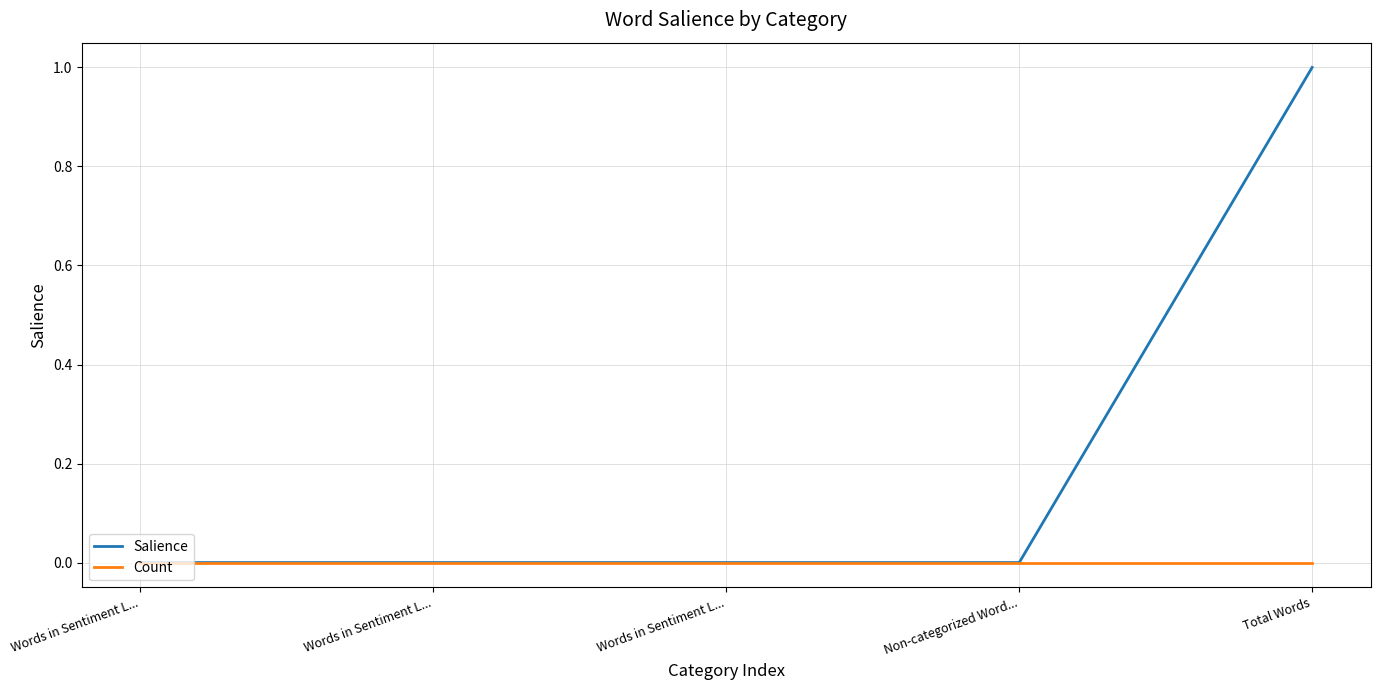

Reading left to right, extract all data points from this chart.

Salience: 0	0	0	0	1
Count: 0	0	0	0	0